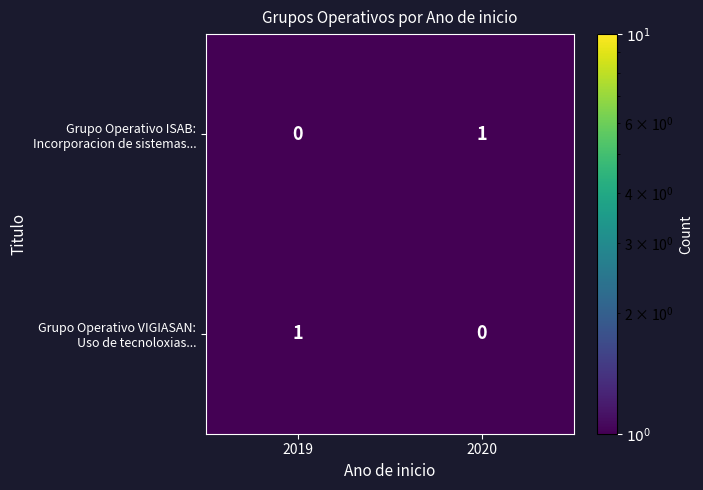

How many categories are shown in the chart?

2